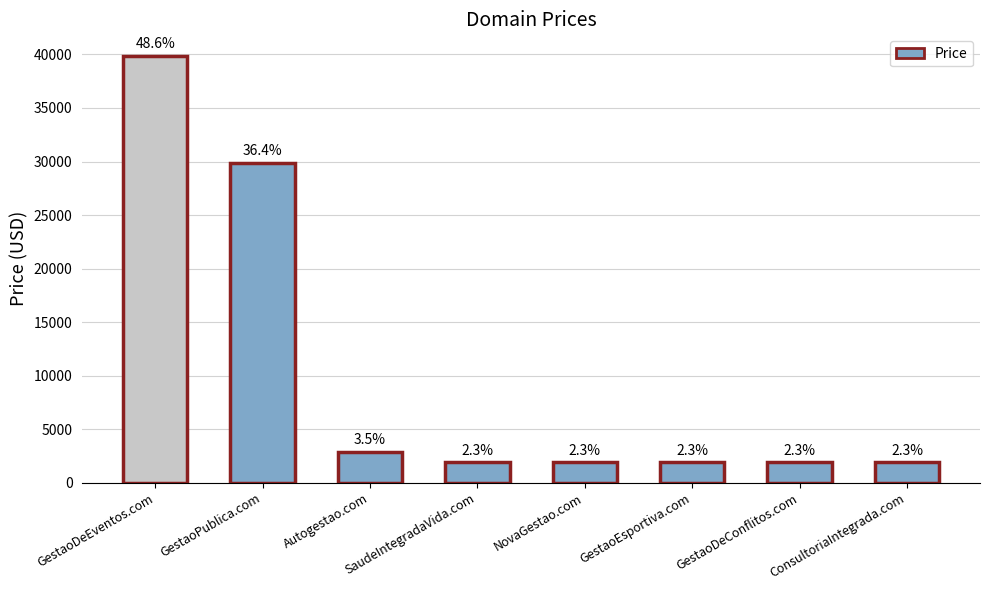

Which has a higher value, GestaoEsportiva.com or Autogestao.com?

Autogestao.com